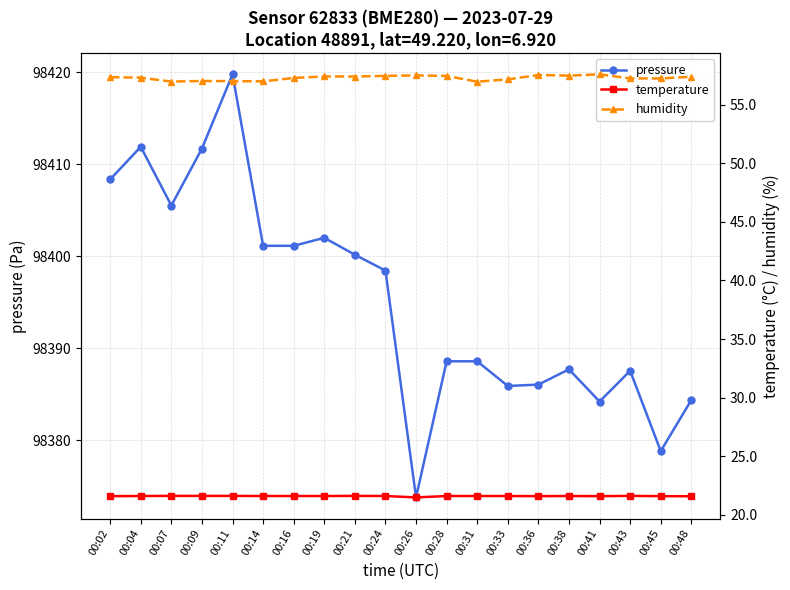

What is the minimum value for pressure?

98373.8